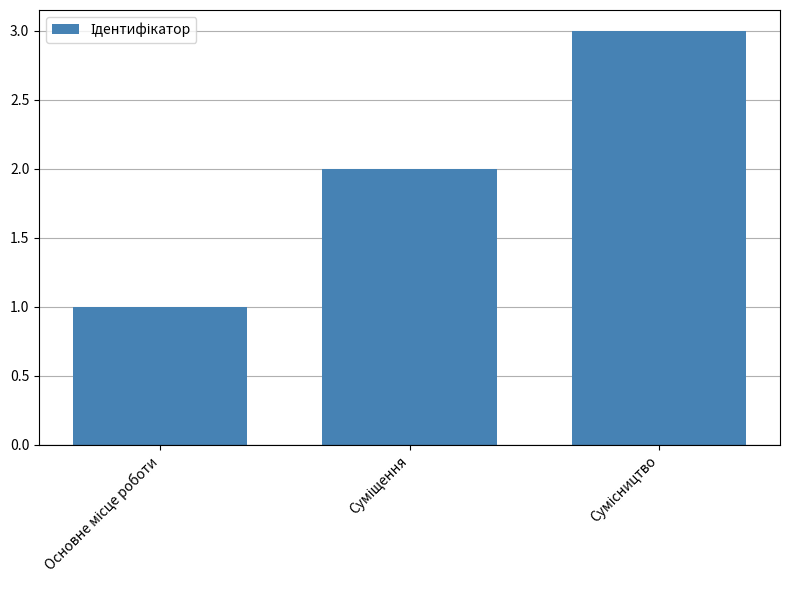

How many bars are there in total?

3